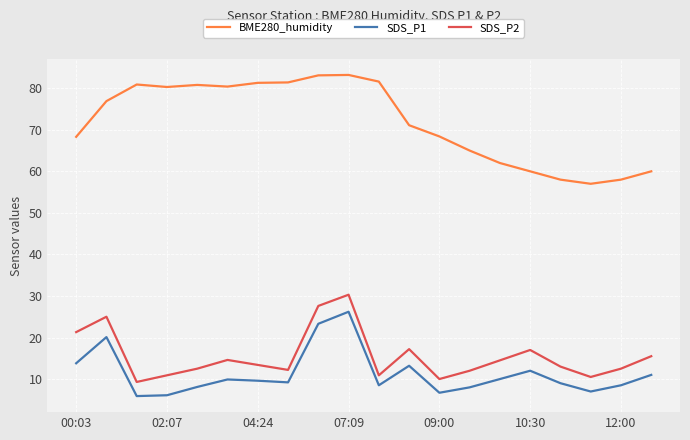

True or false: SDS_P1 and BME280_humidity cross at least once.

False